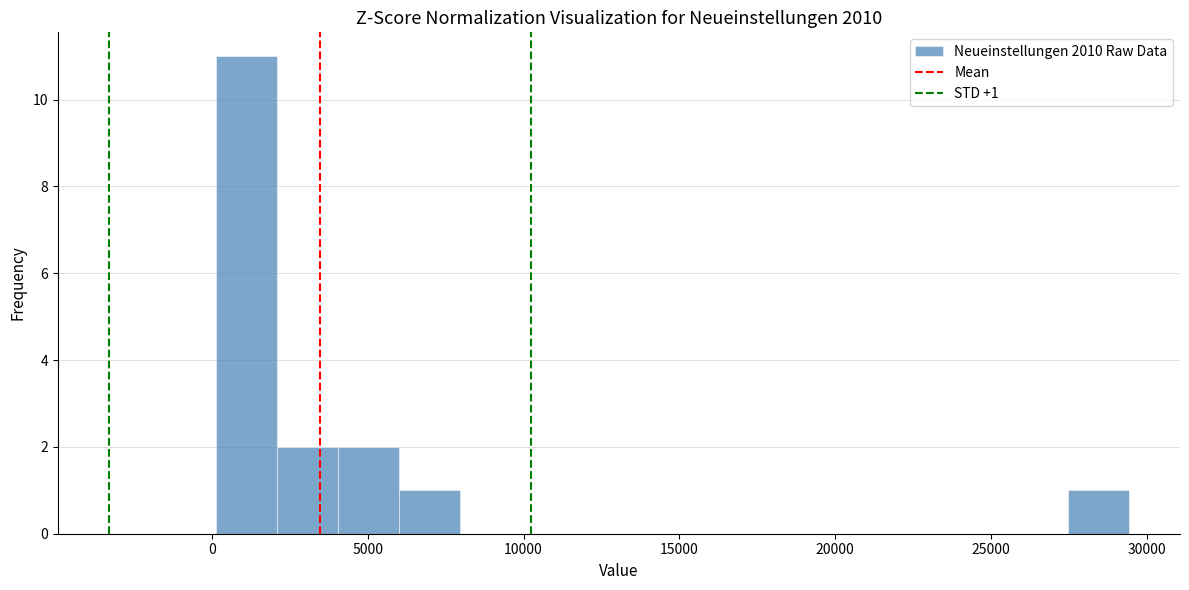

Read against the x-axis, roughly where is the centre of the tallest bar?

1000